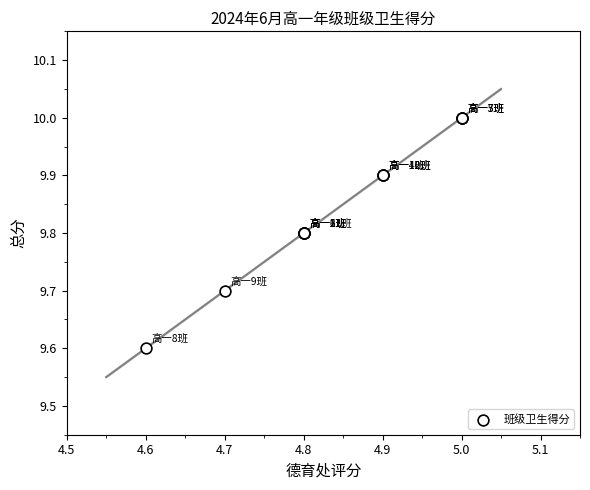

What Y value in the scatter plot is closest to 9?

9.6